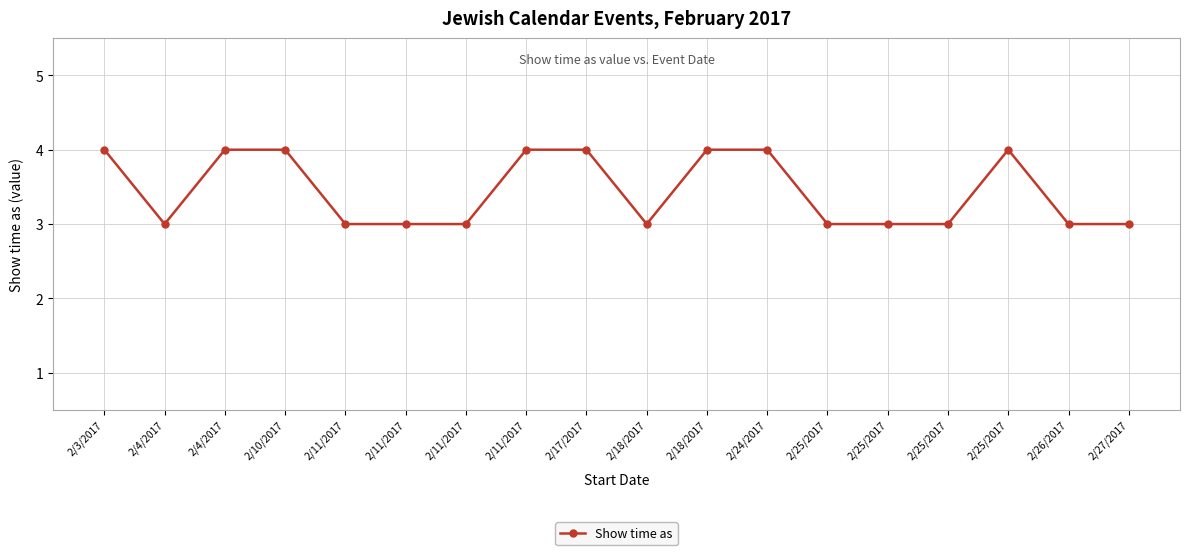

Count the number of categories in the chart.

18